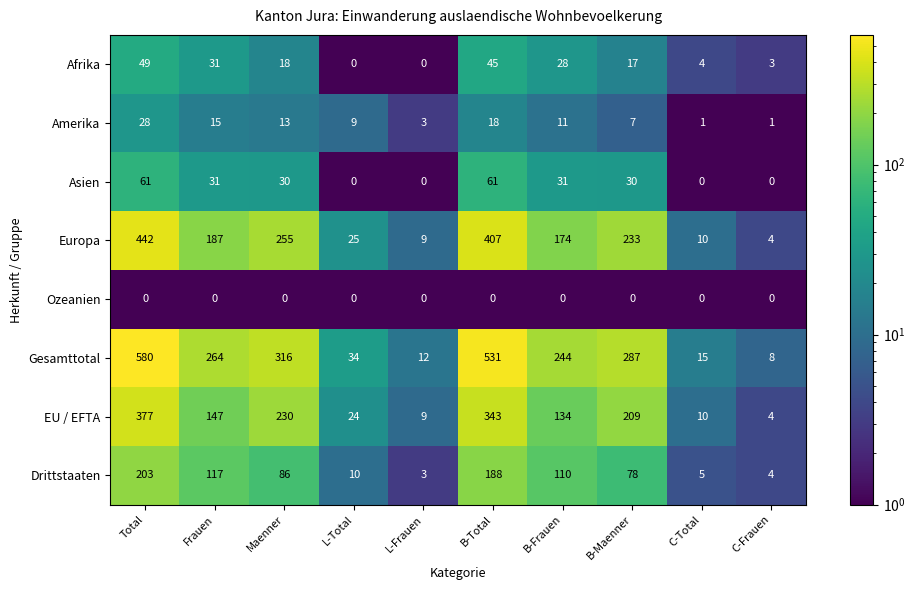

Which series has the largest range (max minus min)?

Gesamttotal